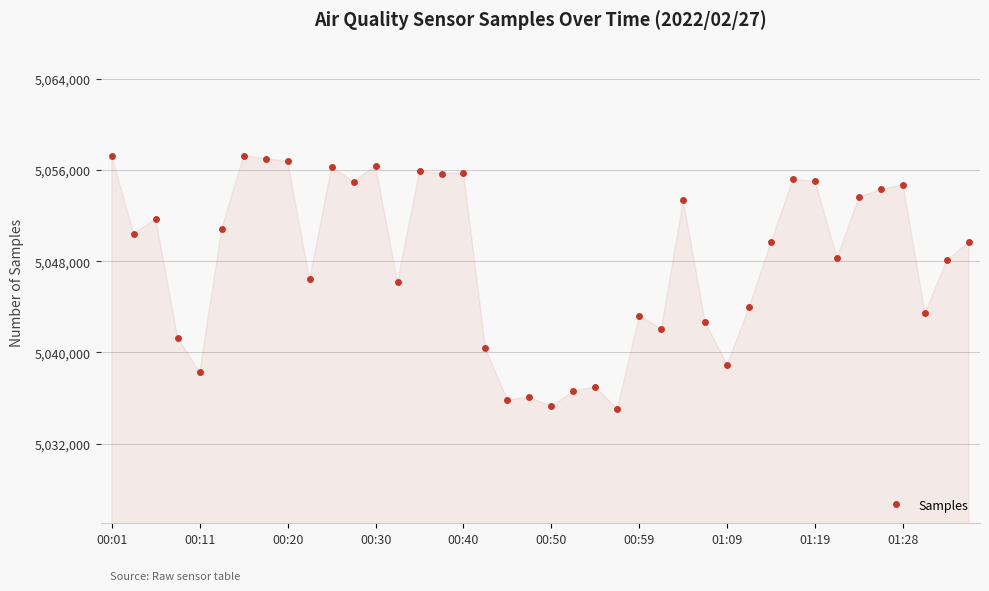

True or false: the data has more than 0 interior local peaks.

True